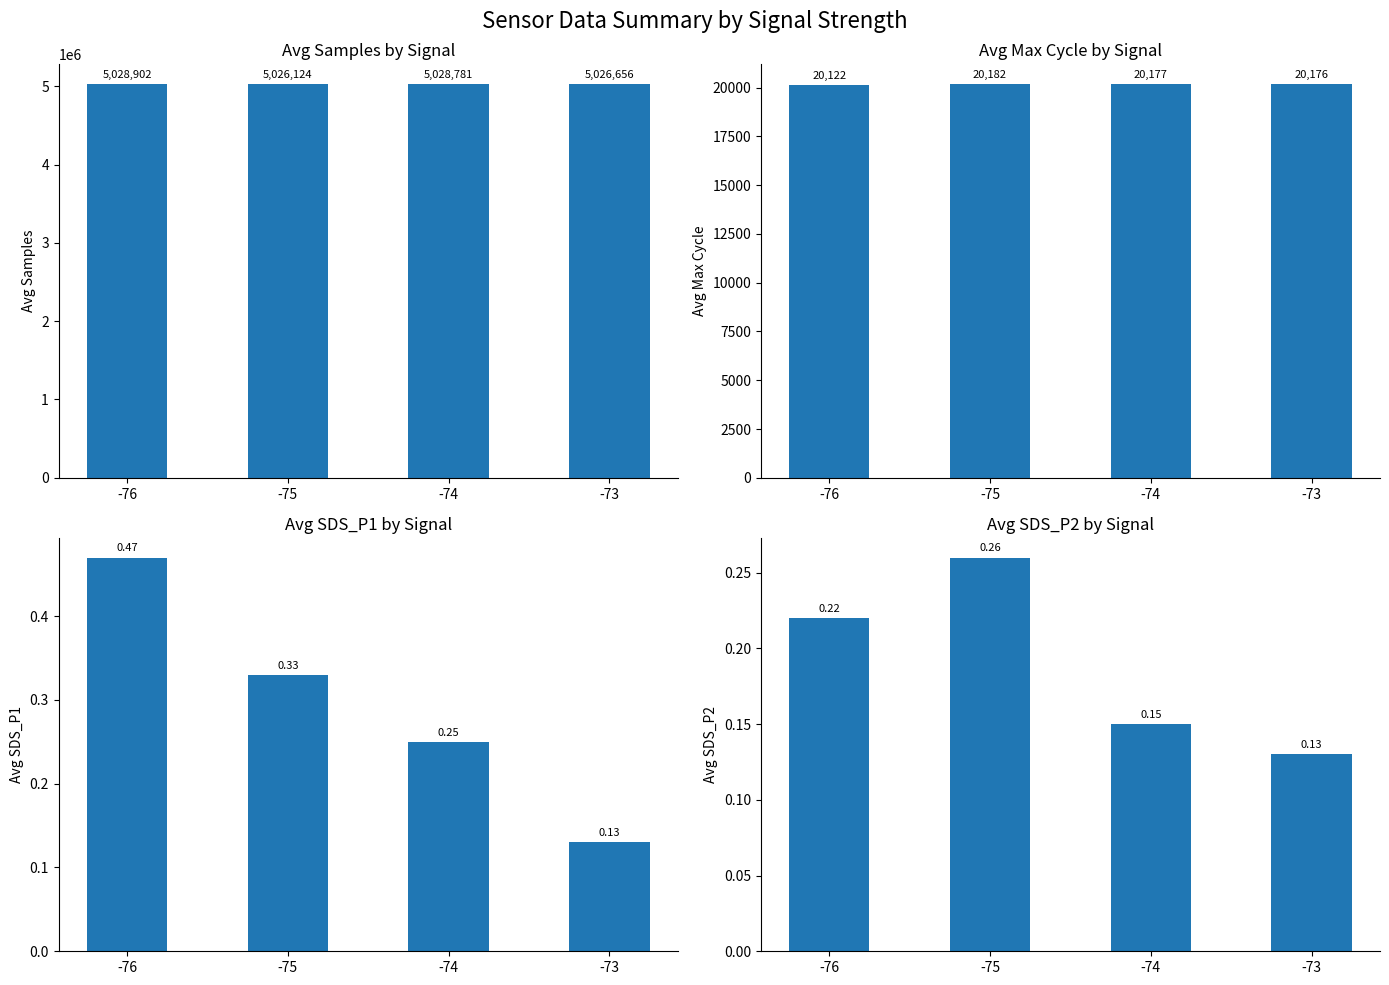

What is the minimum value for Avg SDS_P2 by Signal?

0.1